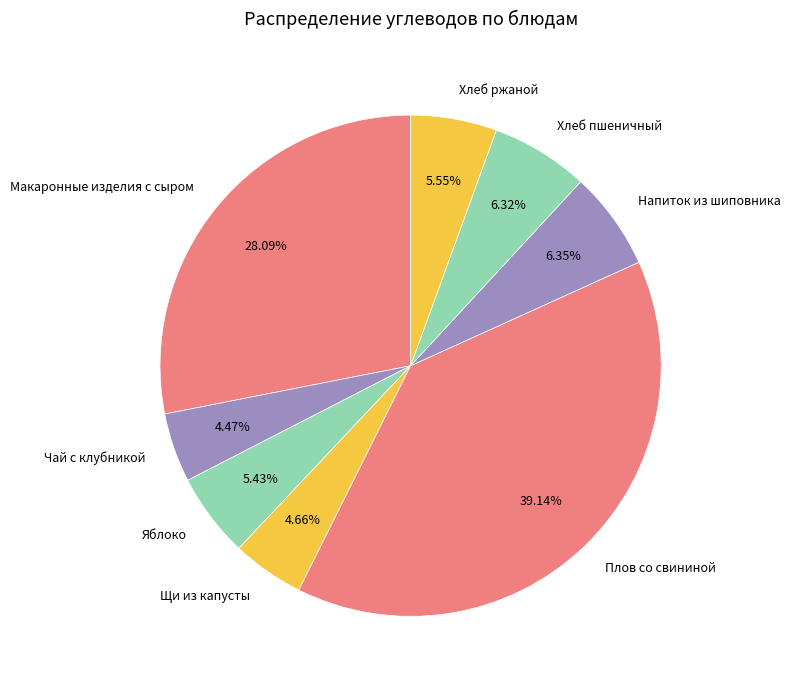

To the nearest percent, what is the difference between the Плов со свининой and Чай с клубникой slice percentages?

35%